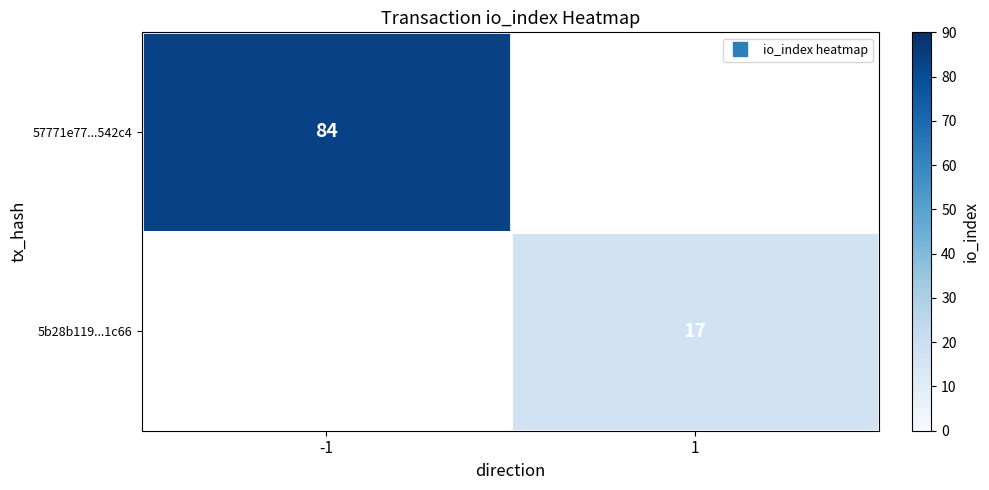

How many values in 57771e77...542c4 are above zero?

1